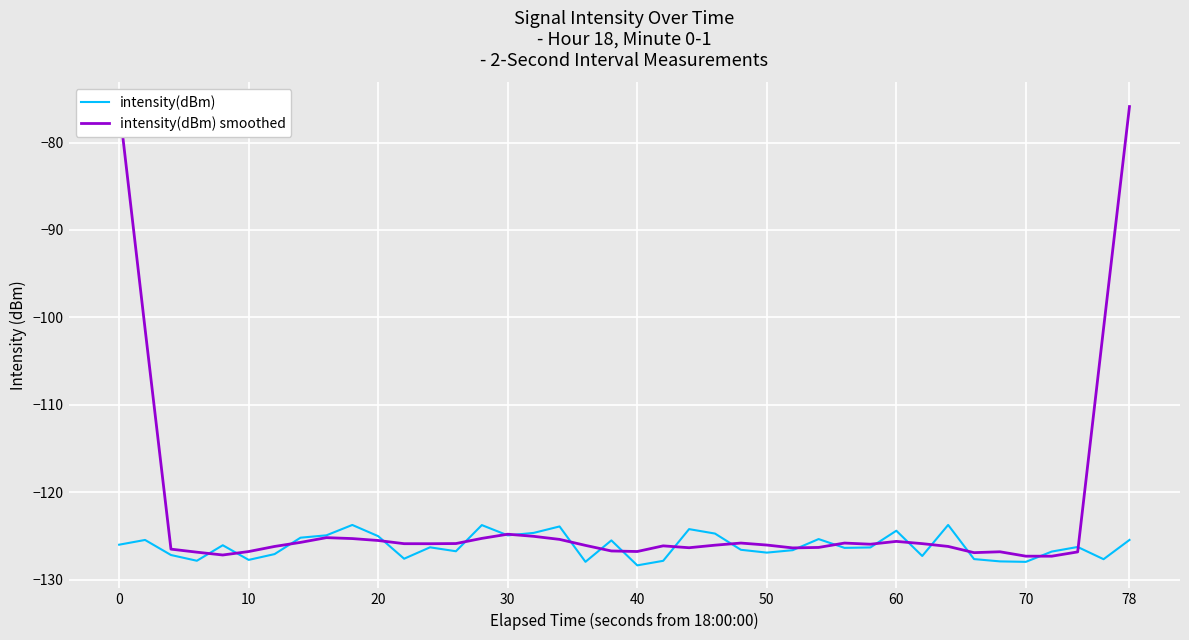

What is the highest value of the intensity(dBm) series?

-123.8